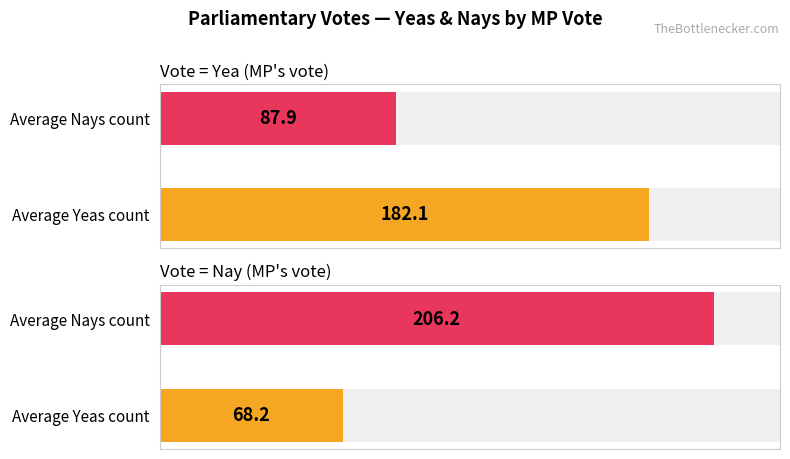

Count the number of data series in this chart.

2